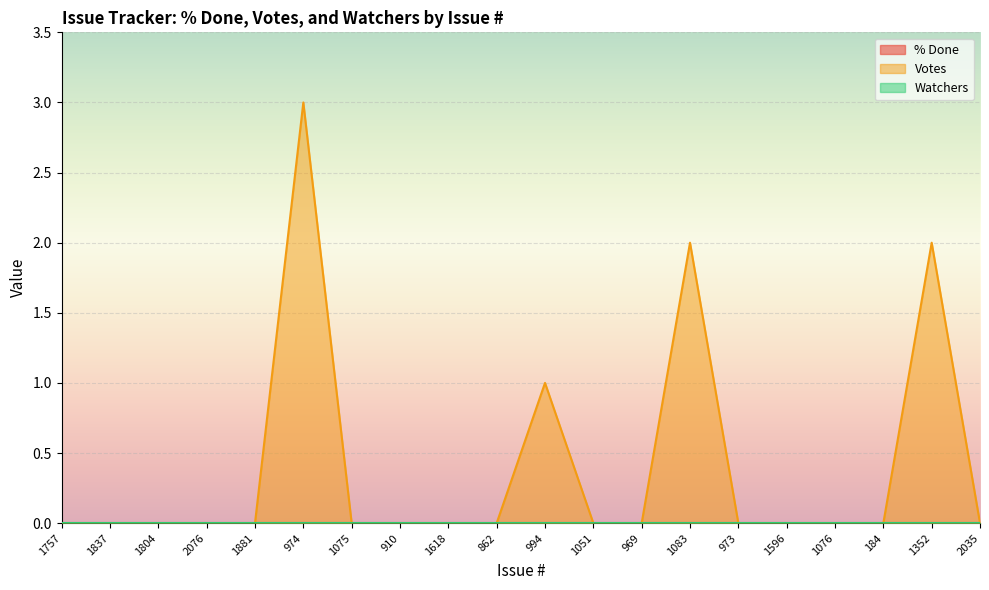

How many categories are shown in the chart?

20